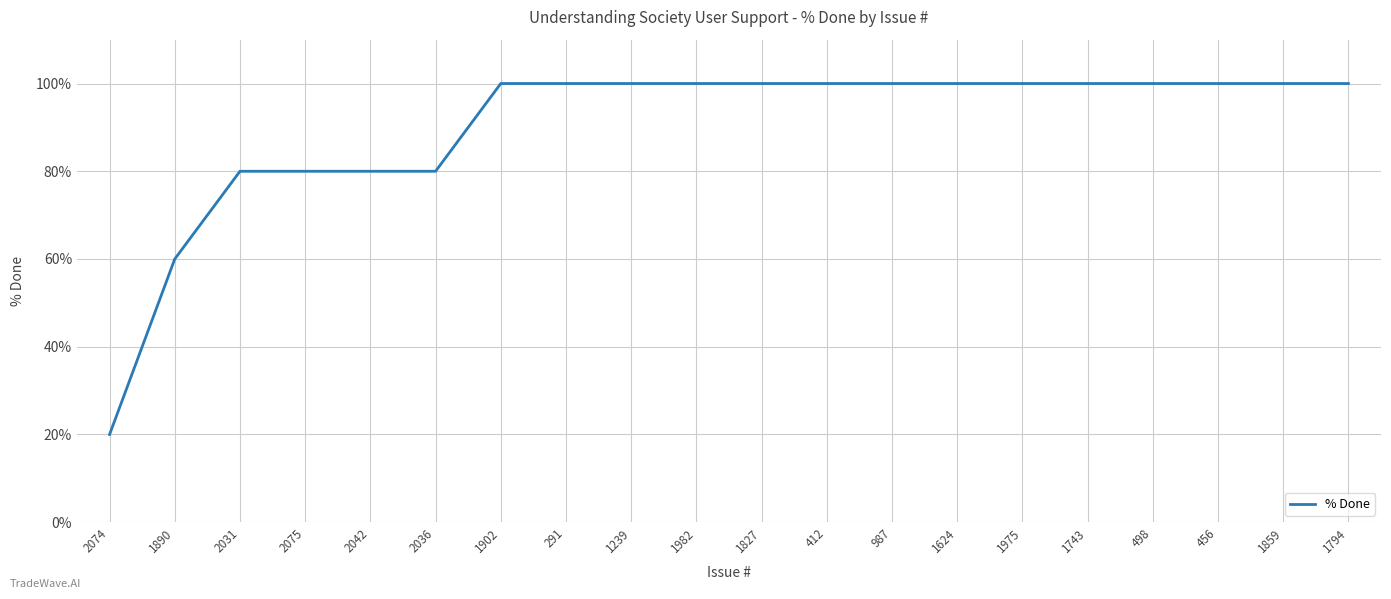

What is the ratio of the value at 1743 to the value at 1975?

1.0